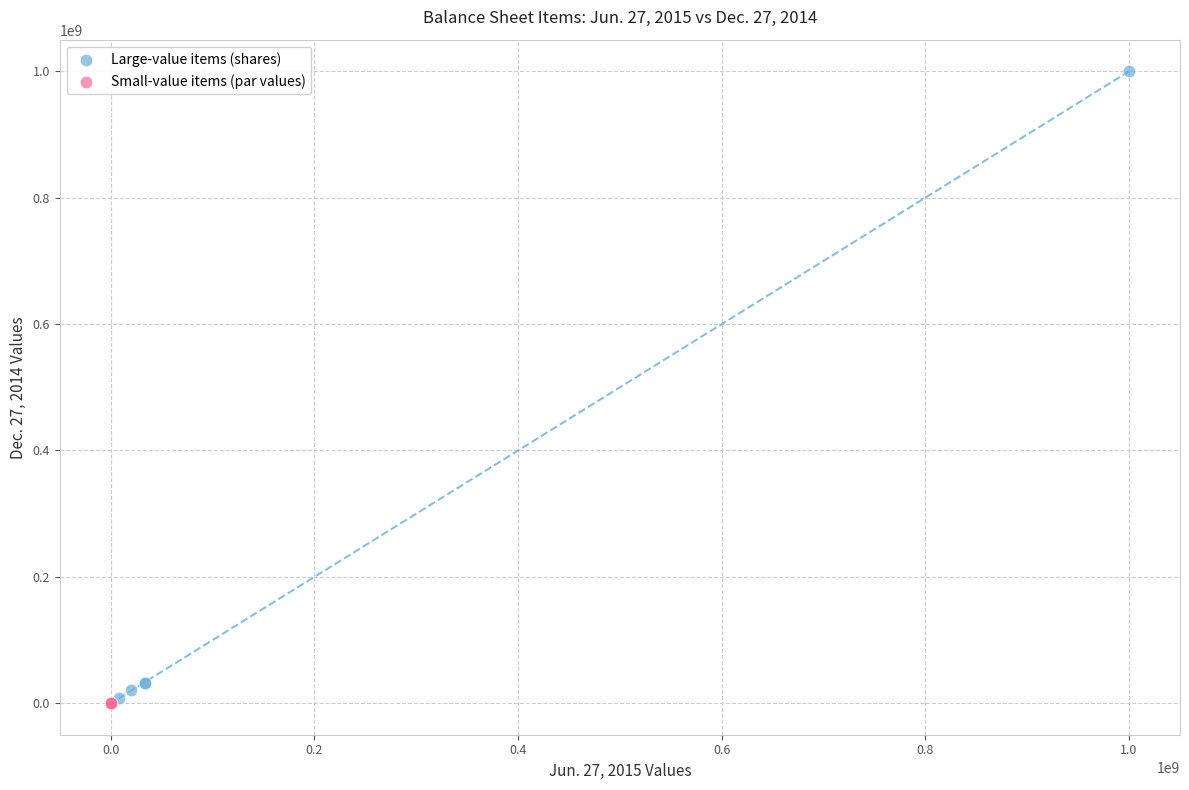

Which series has the largest Y range (max minus min)?

Large-value items (shares)